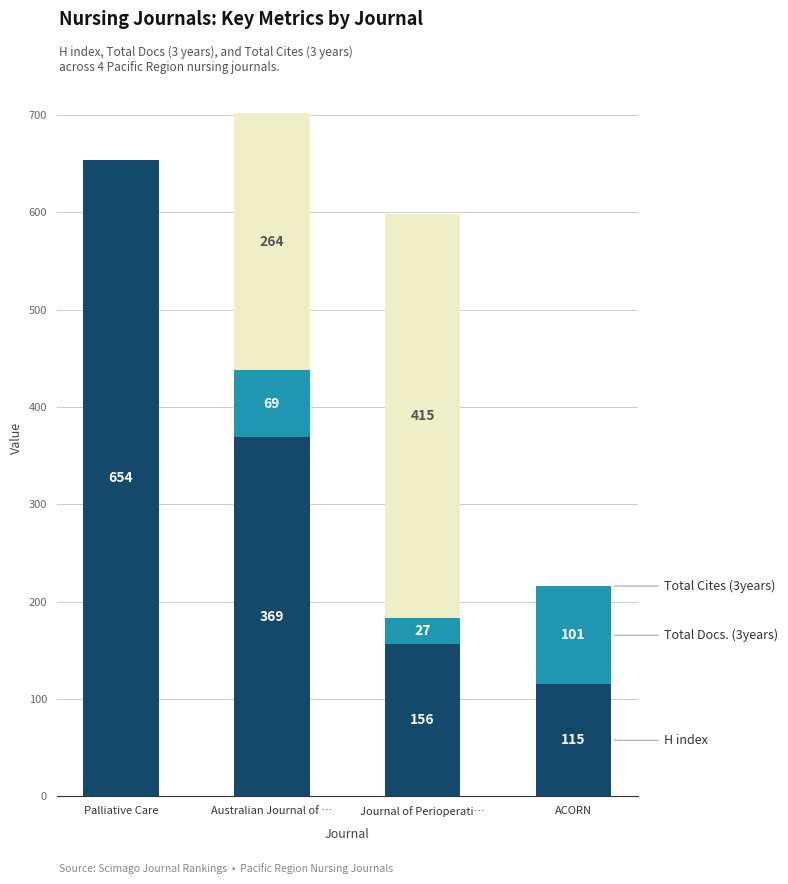

What is the total value across all series at ACORN?

216